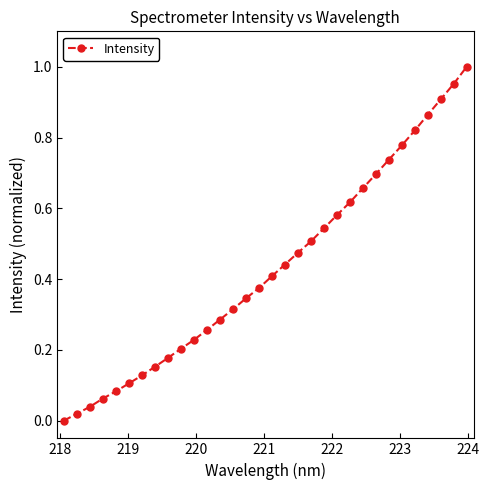

What is the sum of all values?

13.8